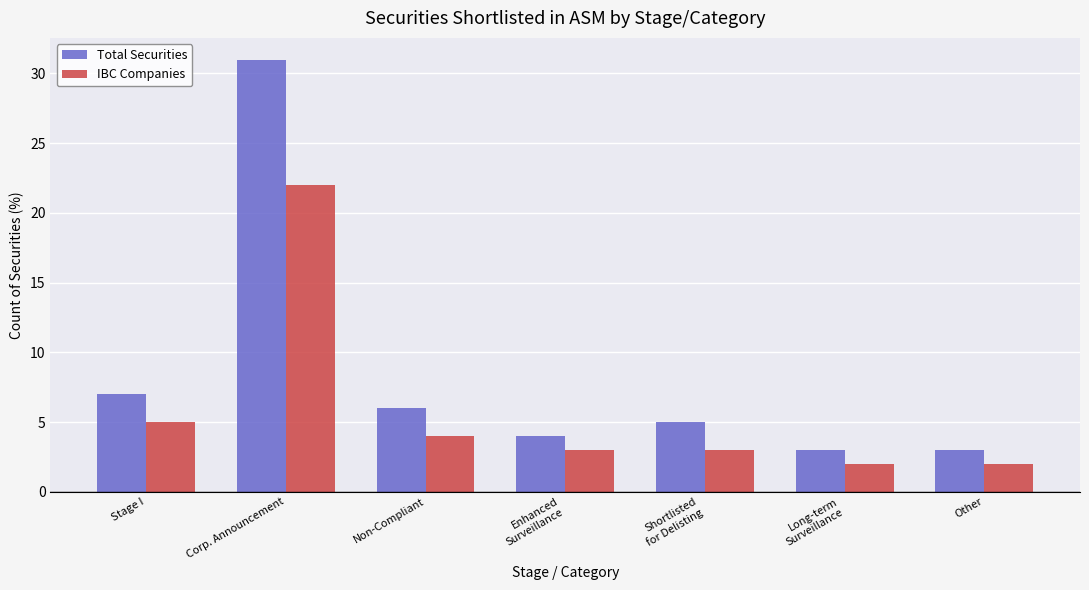

Which category has the highest value across all series?

Corp. Announcement